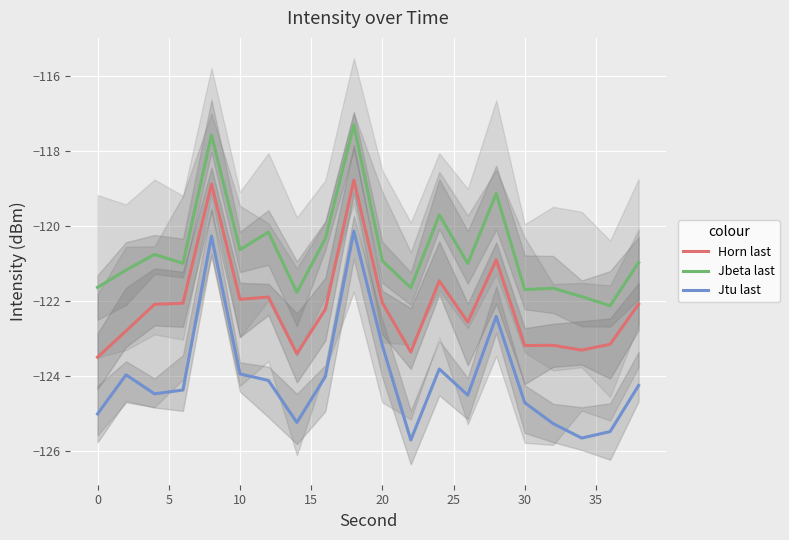

Which series has the widest spread of values?

Jtu last